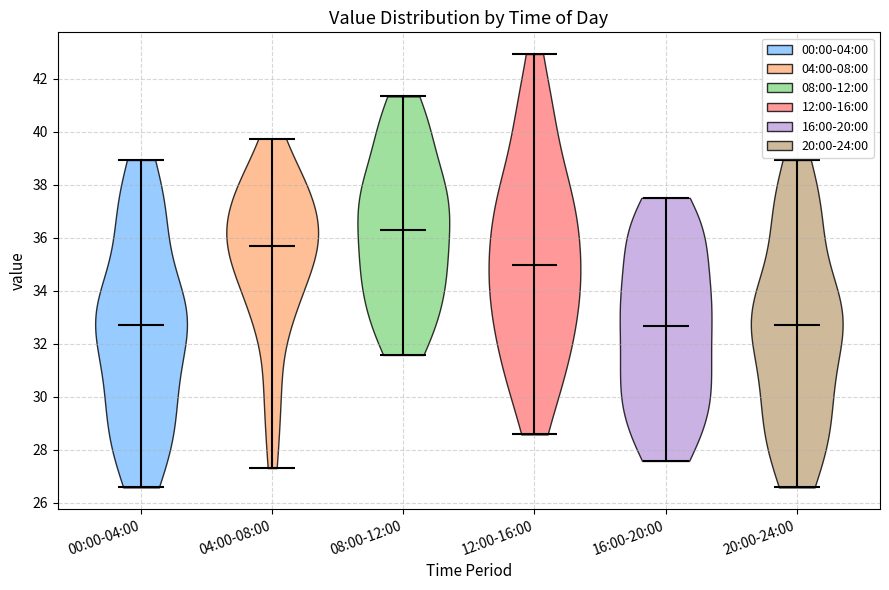

Reading left to right, read every violin against the y-axis: where its median line is, and the lowest and highest points it reaches. The values are not printed on the chart, so give them approximately, as read against the axis.

00:00-04:00: median line 32.8, lowest point 26.6, highest point 39.0
04:00-08:00: median line 35.8, lowest point 27.4, highest point 39.8
08:00-12:00: median line 36.2, lowest point 31.6, highest point 41.4
12:00-16:00: median line 35.0, lowest point 28.6, highest point 43.0
16:00-20:00: median line 32.6, lowest point 27.6, highest point 37.6
20:00-24:00: median line 32.8, lowest point 26.6, highest point 39.0